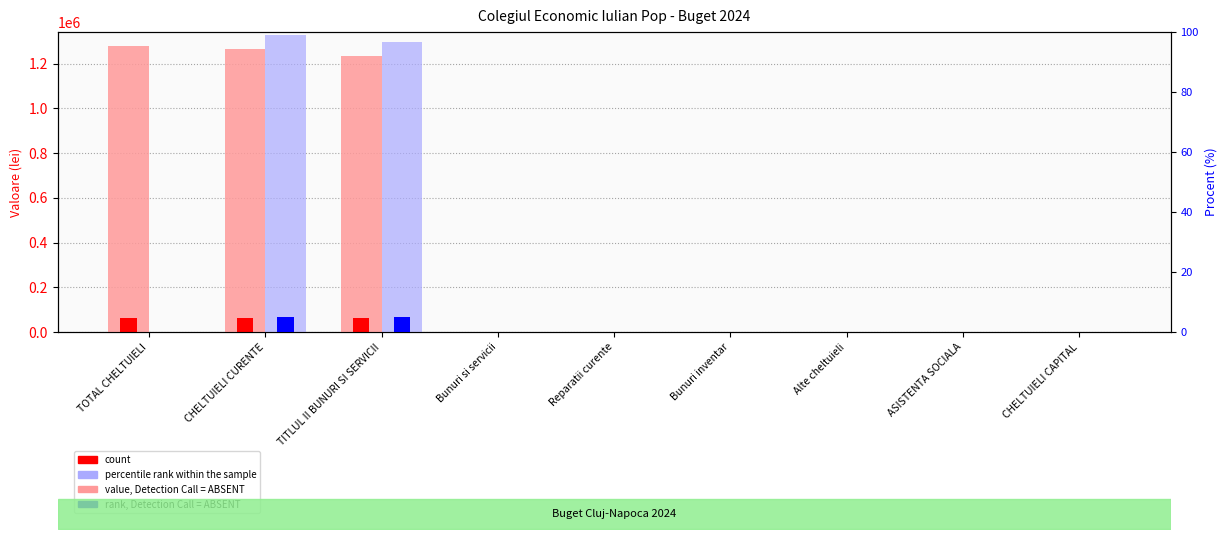

At how many categories does at least one series exceed 584093?

3